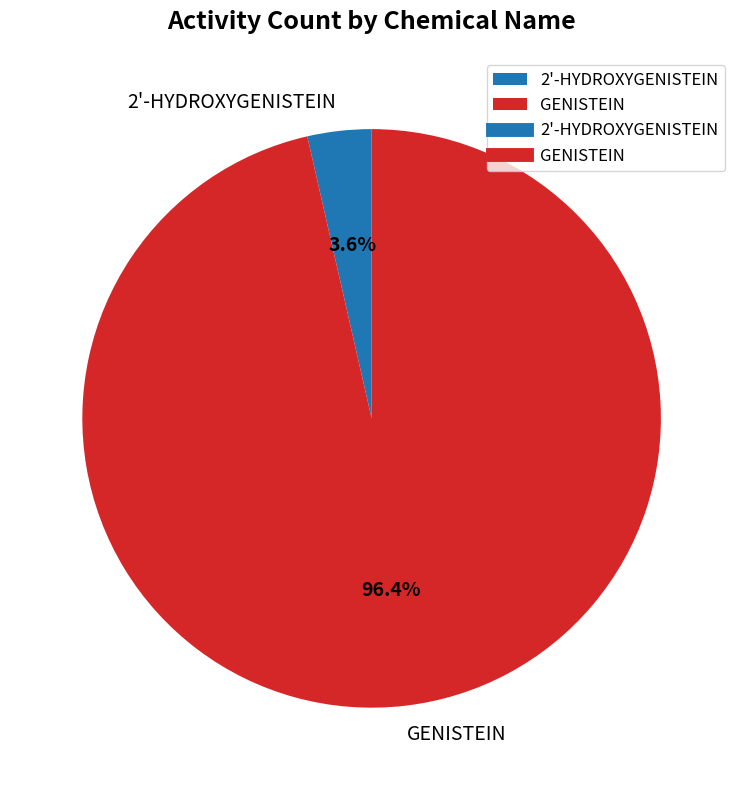

What percentage is NOT represented by GENISTEIN?

3.6%